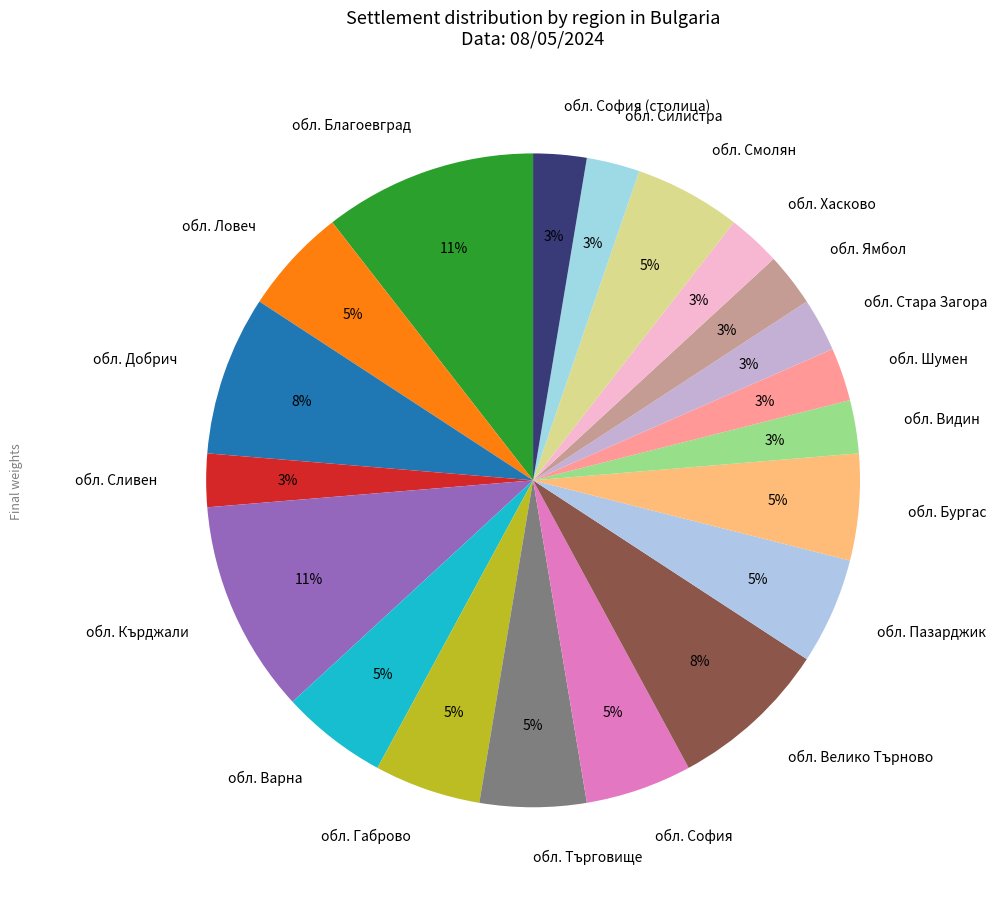

Is обл. Сливен the majority of the pie?

No